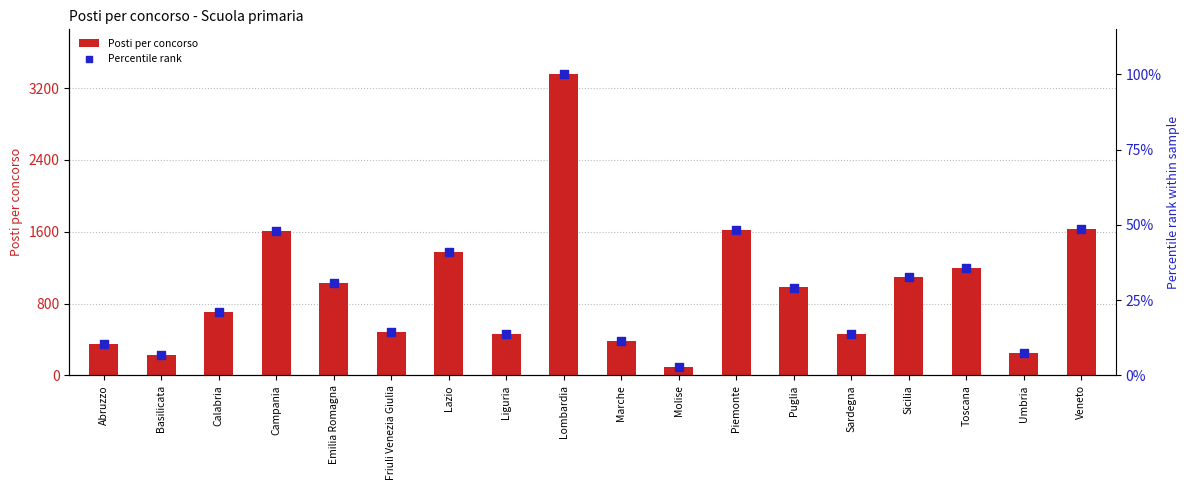

Which series has the widest spread of Y values?

Posti per concorso